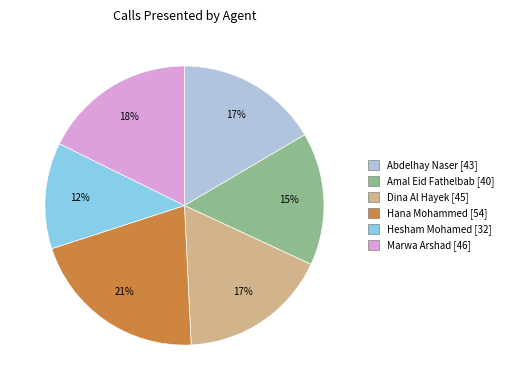

To the nearest percent, what portion does Dina Al Hayek represent?

17%